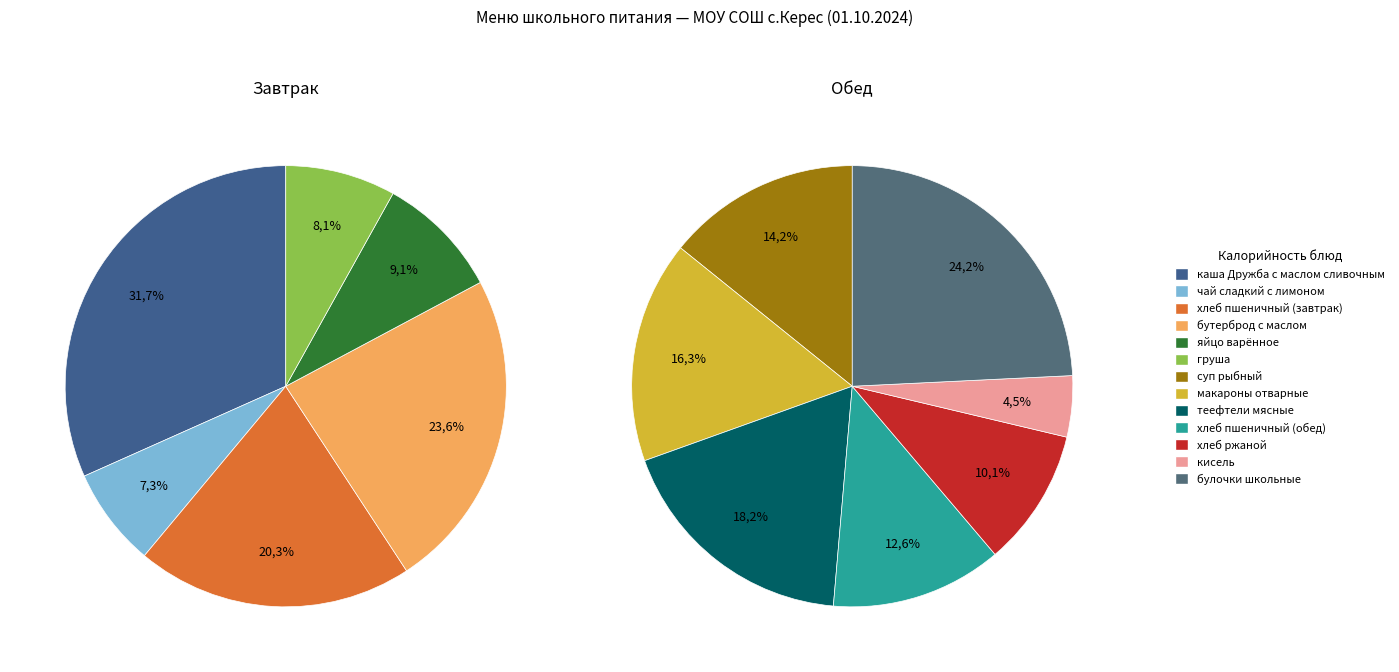

Which category has the biggest portion of the pie?

булочки школьные